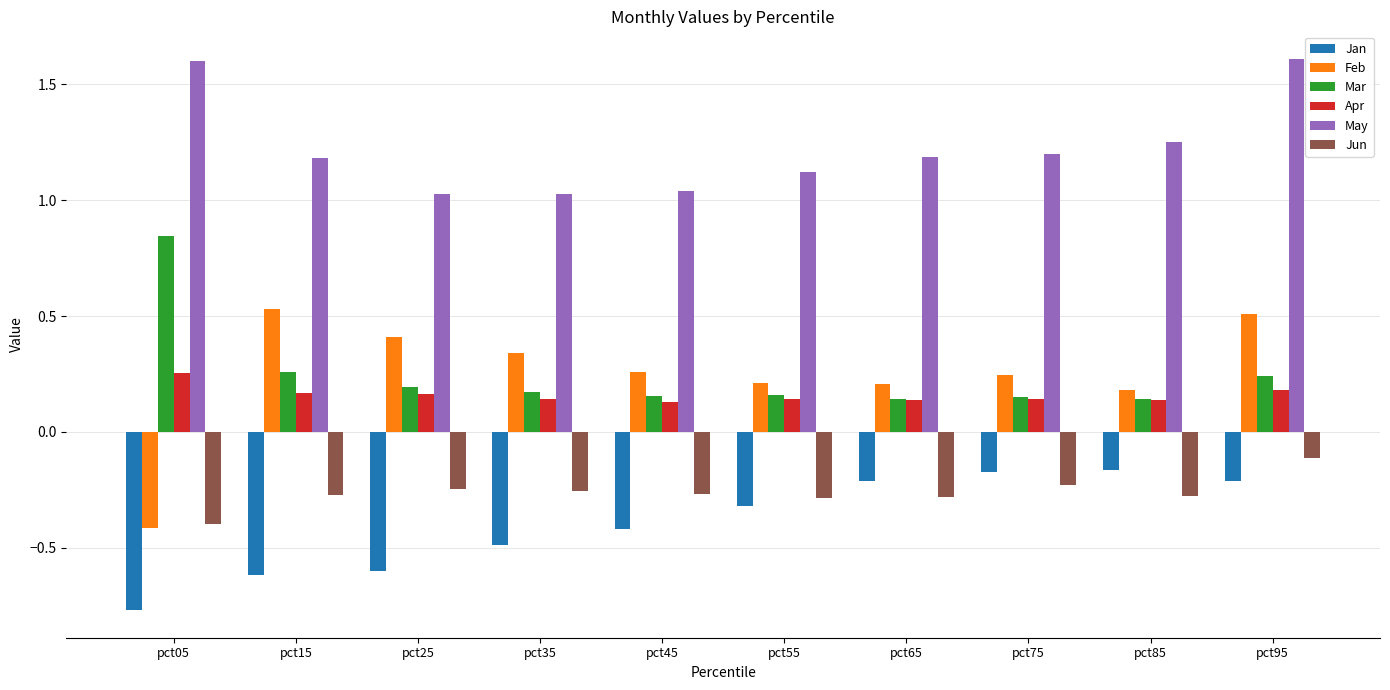

At which label does Feb reach its minimum?

pct05